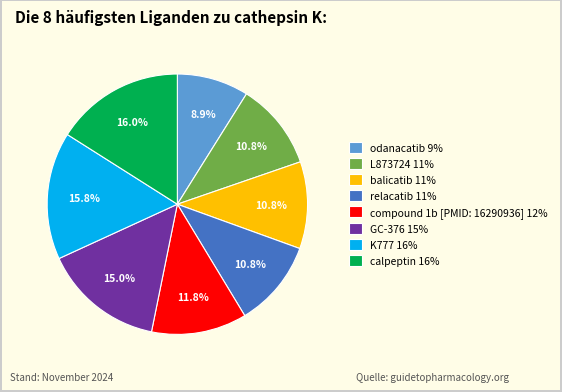

To the nearest percent, what is the average slice percentage?

12%